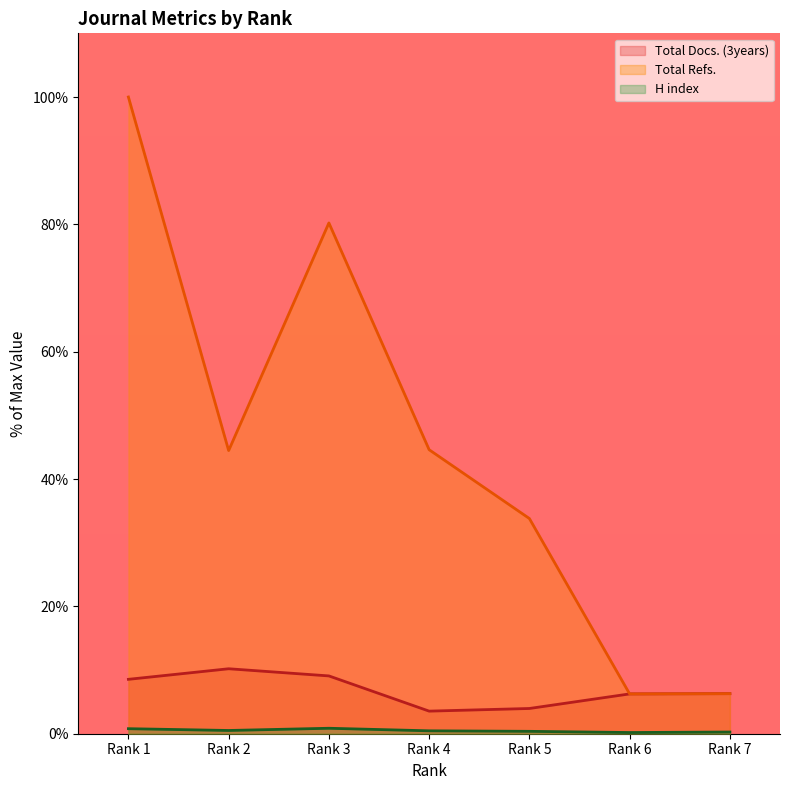

The value of H index at Rank 5 is 0.6. True or false?

False